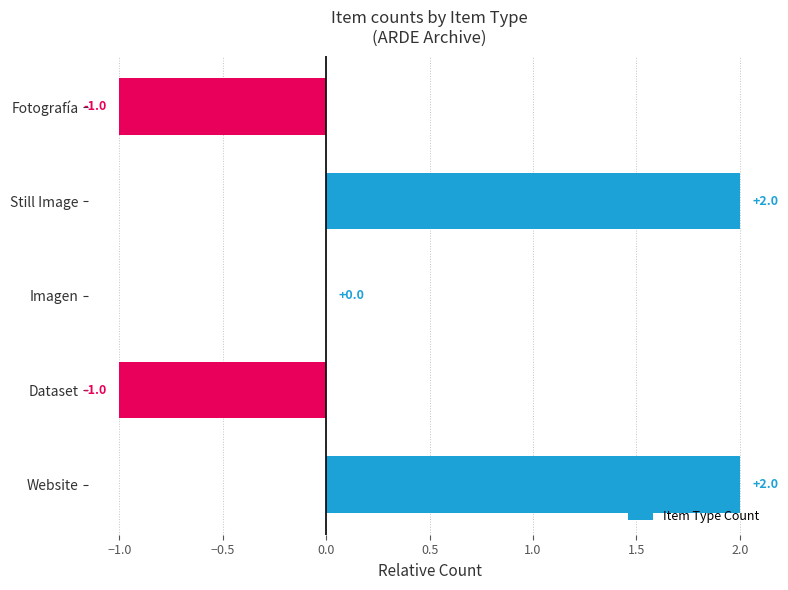

The value at Dataset is -2. True or false?

False